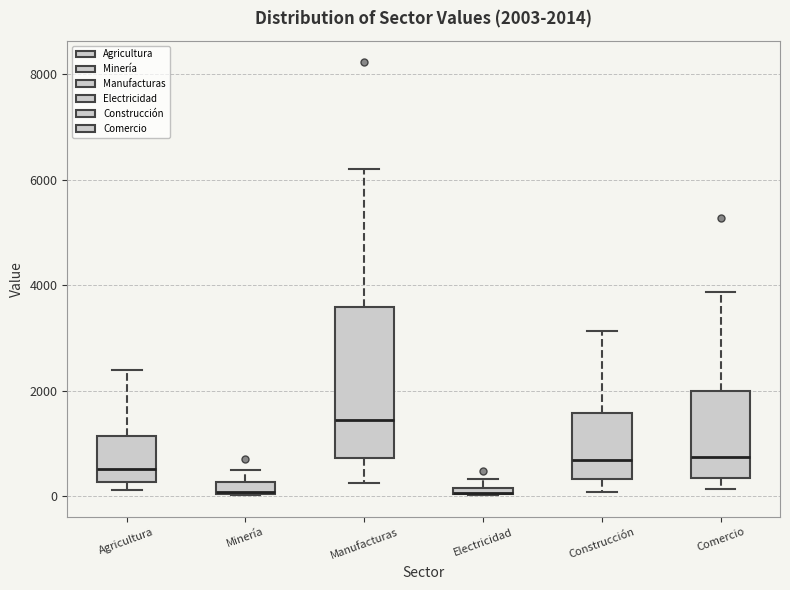

Comparing the boxes themselves (not the whiskers), which one is the tallest?

Manufacturas